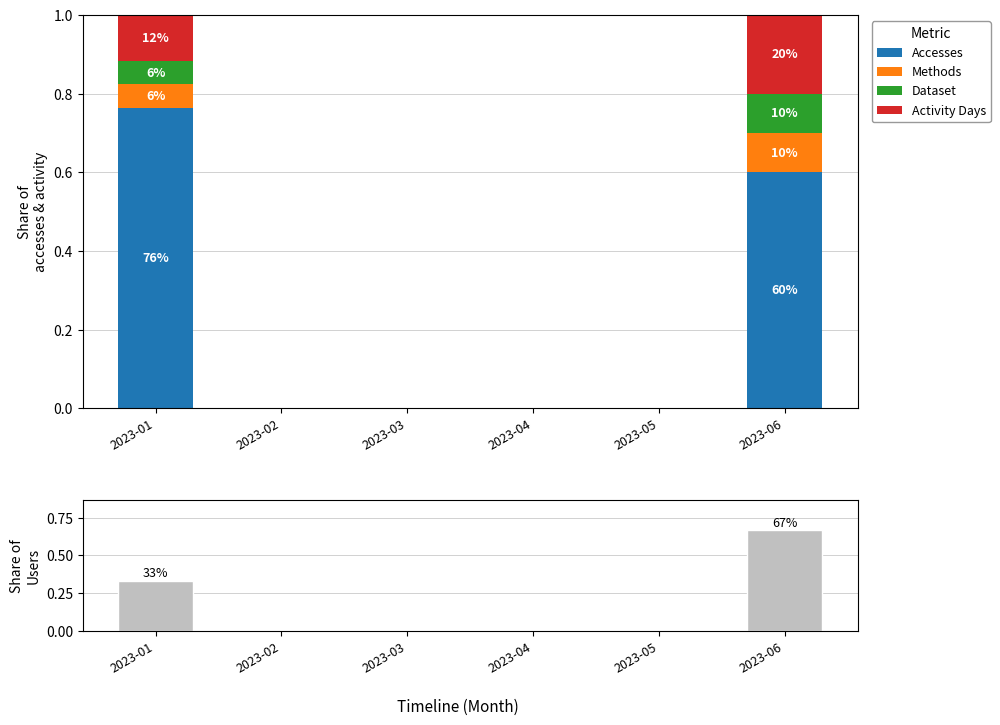

Between 2023-02 and 2023-04, which series saw the biggest shift?

Accesses